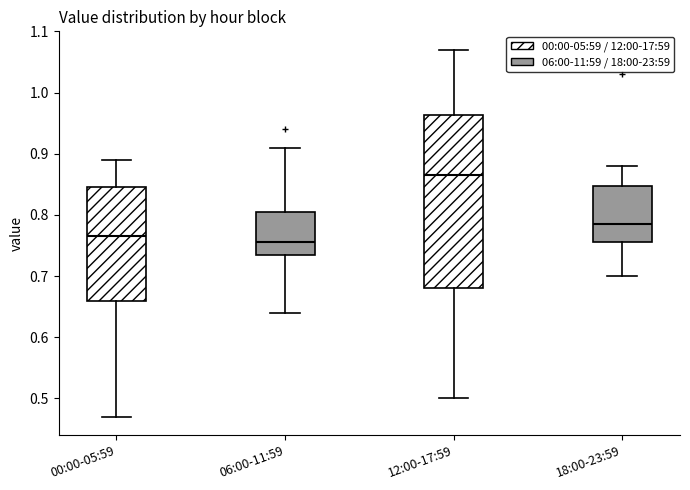

Reading left to right, read every box against the y-axis: the position of its median line, the range the box covers, and the ends of its whiskers. The values are not printed on the chart, so give them approximately, as read against the axis.

00:00-05:59: median 0.77, box 0.66 to 0.85, whiskers 0.47 to 0.89
06:00-11:59: median 0.76, box 0.74 to 0.81, whiskers 0.64 to 0.91
12:00-17:59: median 0.87, box 0.68 to 0.96, whiskers 0.50 to 1.07
18:00-23:59: median 0.79, box 0.76 to 0.85, whiskers 0.70 to 0.88